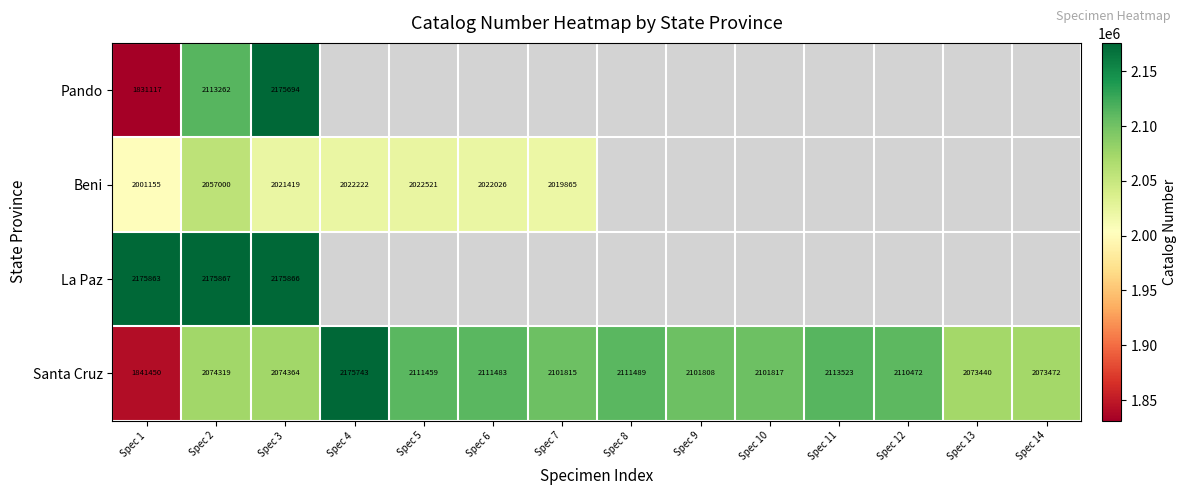

Read the Santa Cruz value at Spec 8, to the nearest 10.

2111490